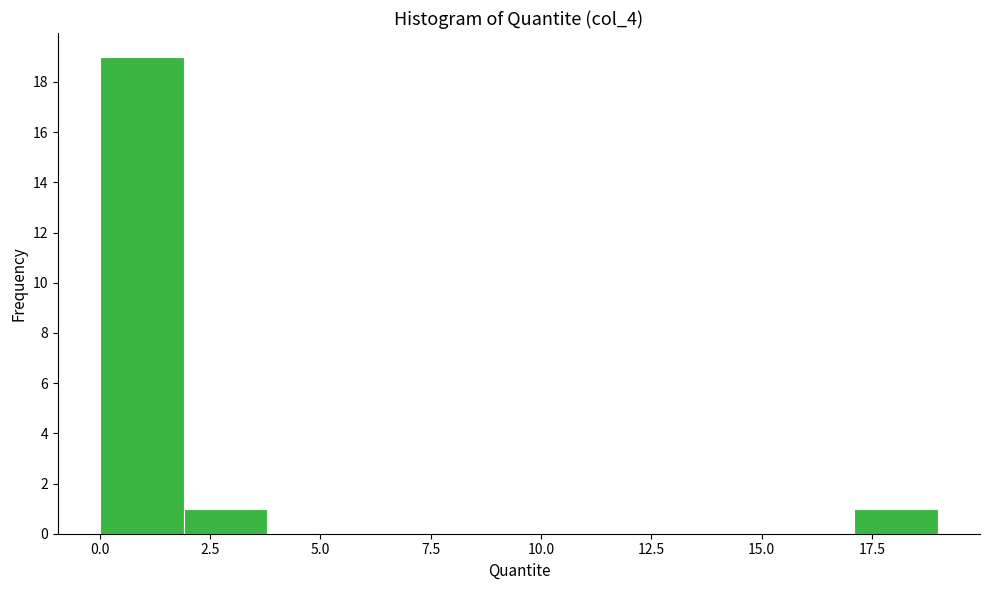

Around what value on the x-axis is the tallest bar? Give the approximate position of its centre, as read against the axis.

1.0